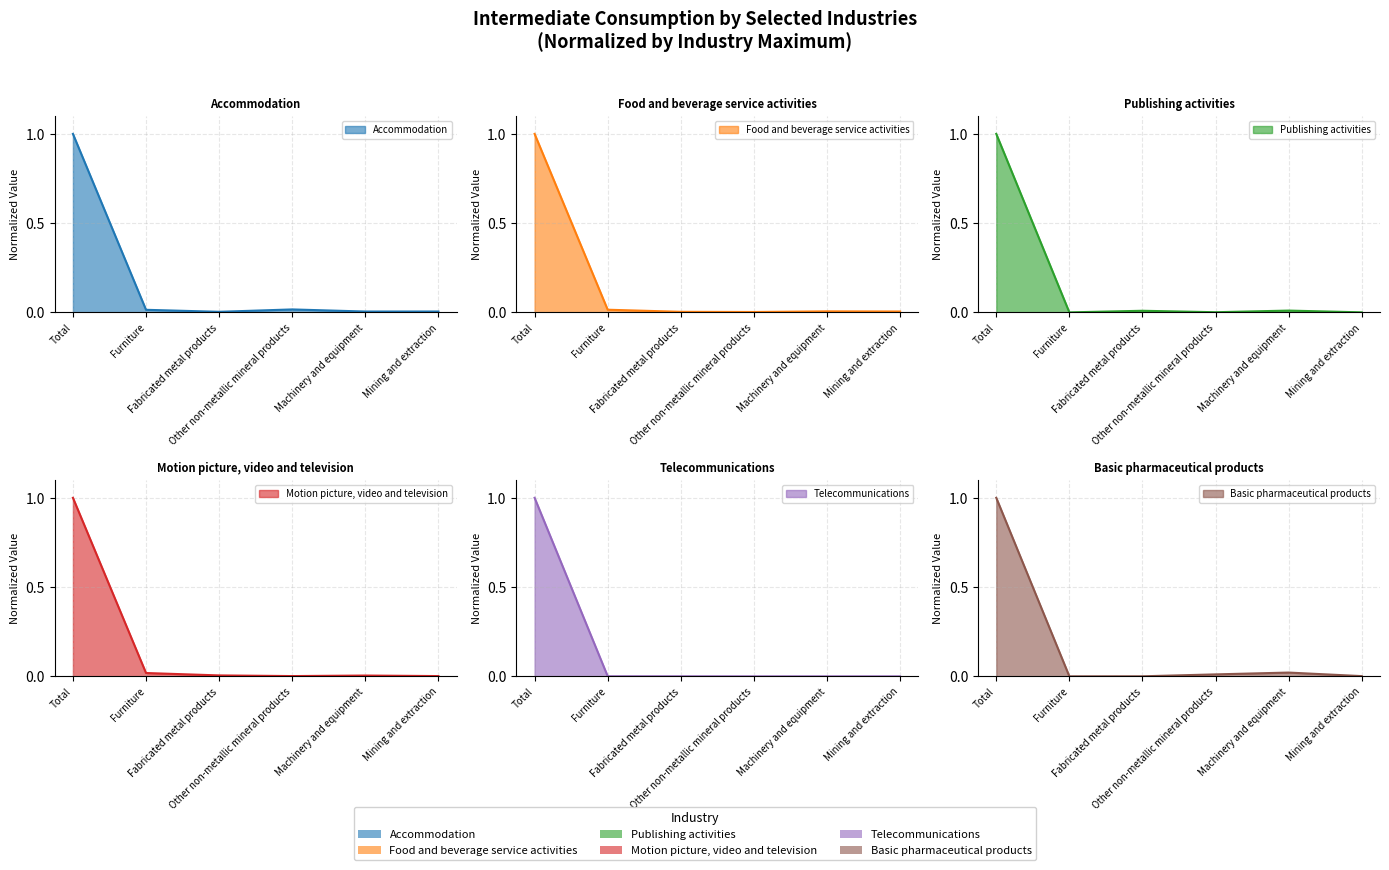

At which category does Publishing activities reach its first local valley?

Furniture